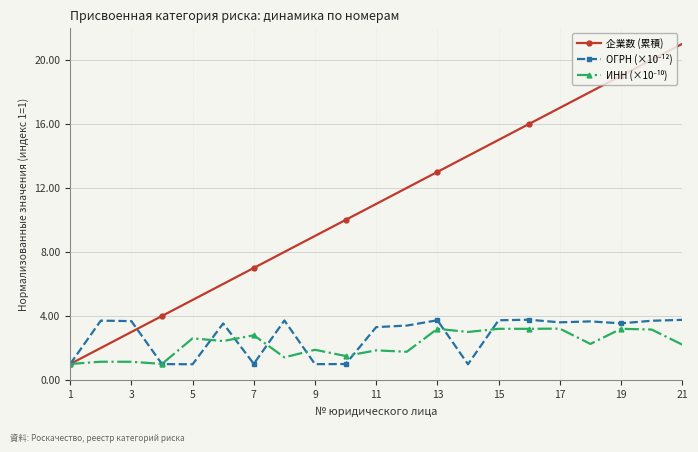

What is the maximum value for 企業数 (累積)?

21.0